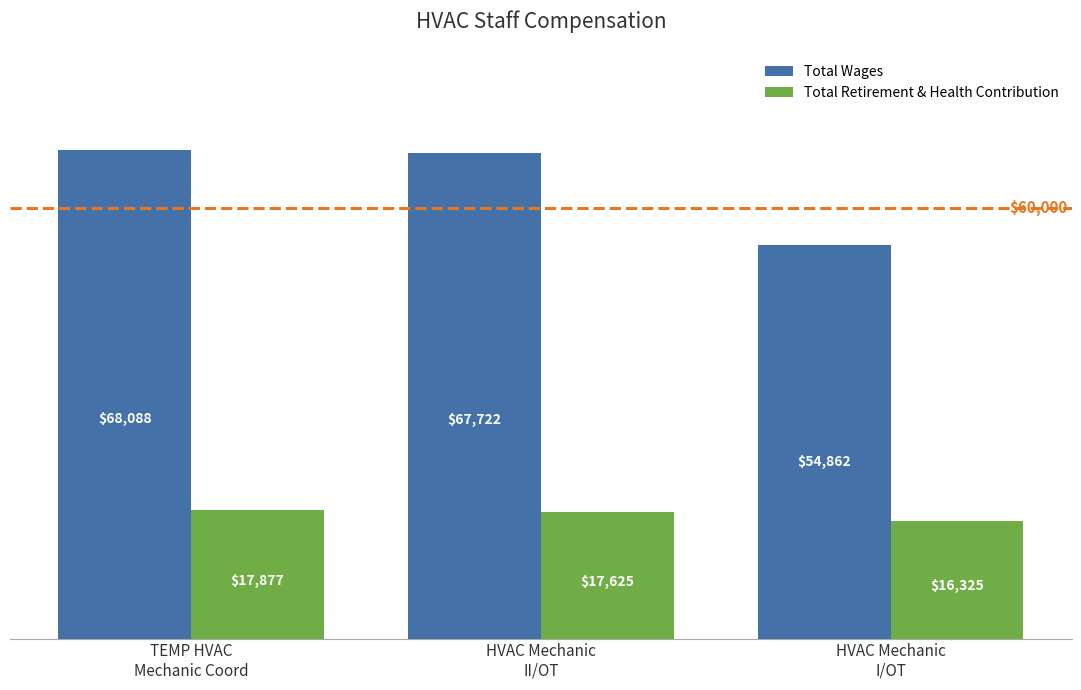

Which category has the lowest value in the Total Wages series?

HVAC Mechanic
I/OT